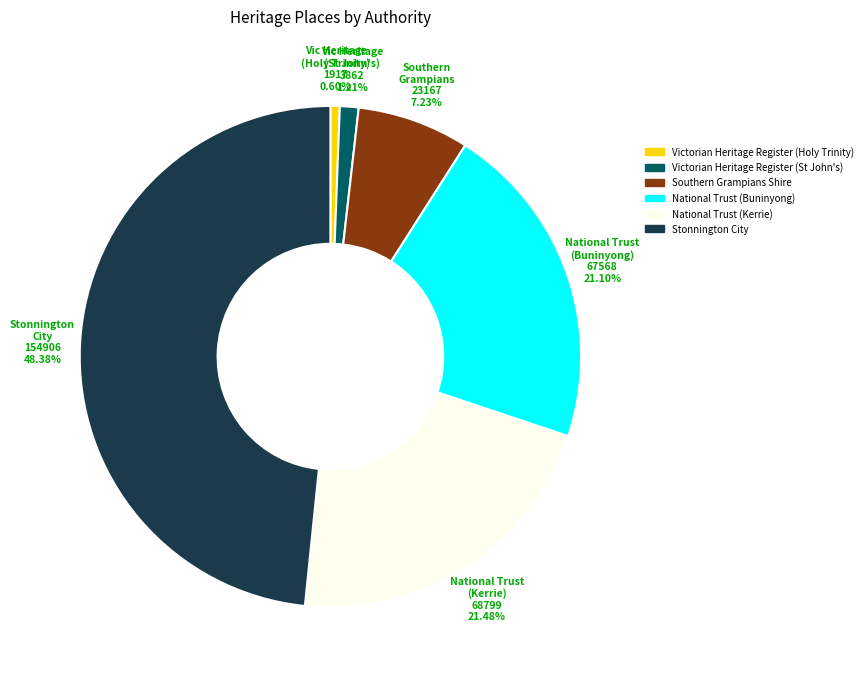

To the nearest percent, what percentage of the pie is Victorian Heritage Register (Holy Trinity)?

1%